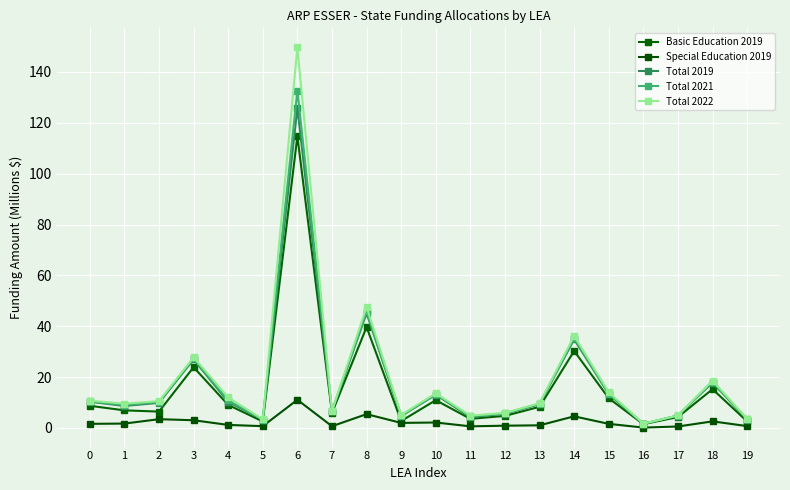

What are all the series names shown in the legend?

Basic Education 2019, Special Education 2019, Total 2019, Total 2021, Total 2022